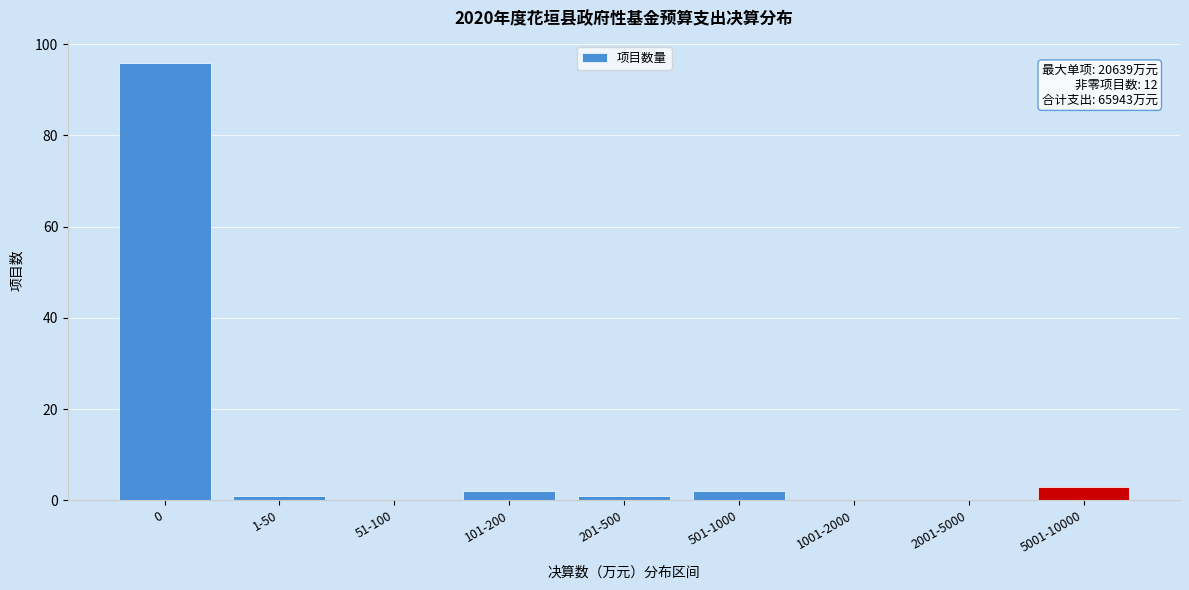

Reading right to left, extract all data points from this chart.

5001-10000=3	2001-5000=0	1001-2000=0	501-1000=2	201-500=1	101-200=2	51-100=0	1-50=1	0=96